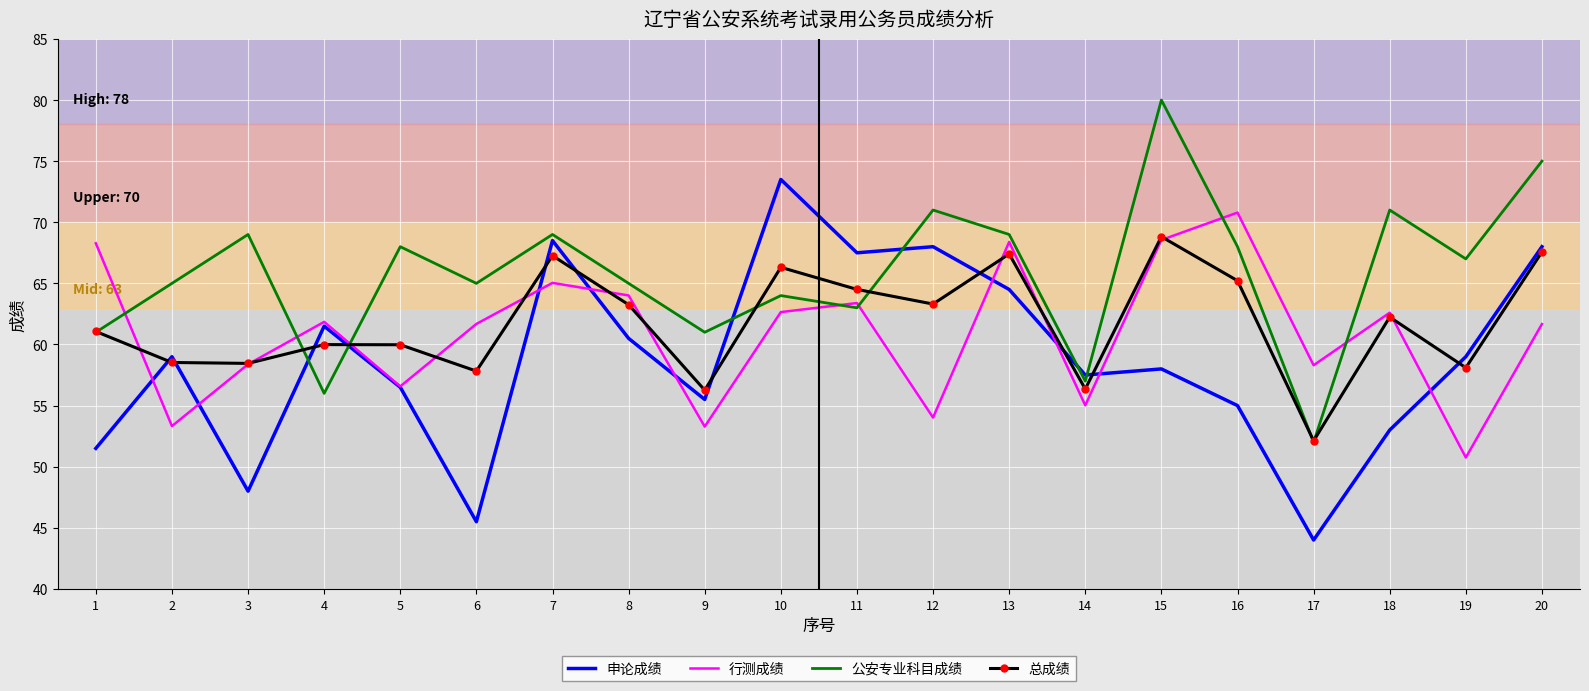

Between 11 and 14, which series saw the biggest shift?

申论成绩